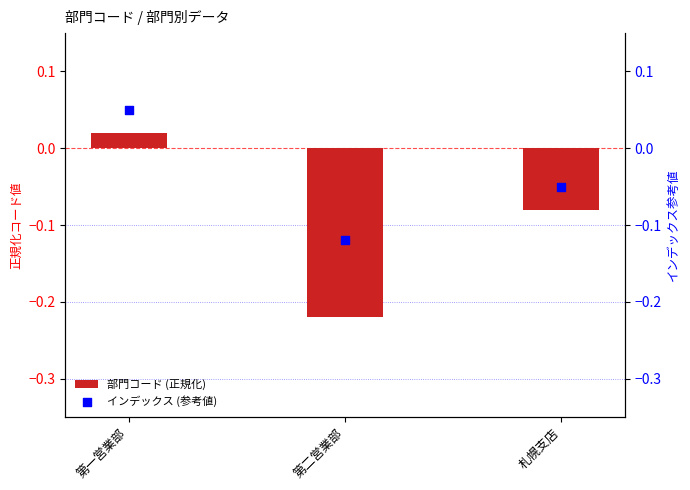

Is the value of インデックス (参考値) at 第一営業部 greater than the value of 部門コード (正規化) at 第二営業部?

Yes